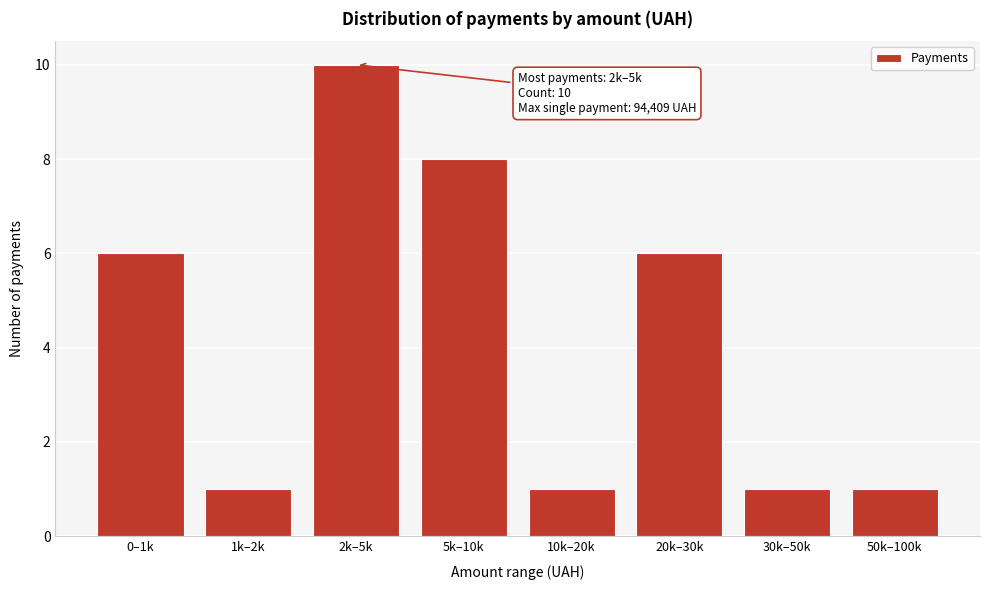

Reading left to right, extract all data points from this chart.

0–1k=6	1k–2k=1	2k–5k=10	5k–10k=8	10k–20k=1	20k–30k=6	30k–50k=1	50k–100k=1